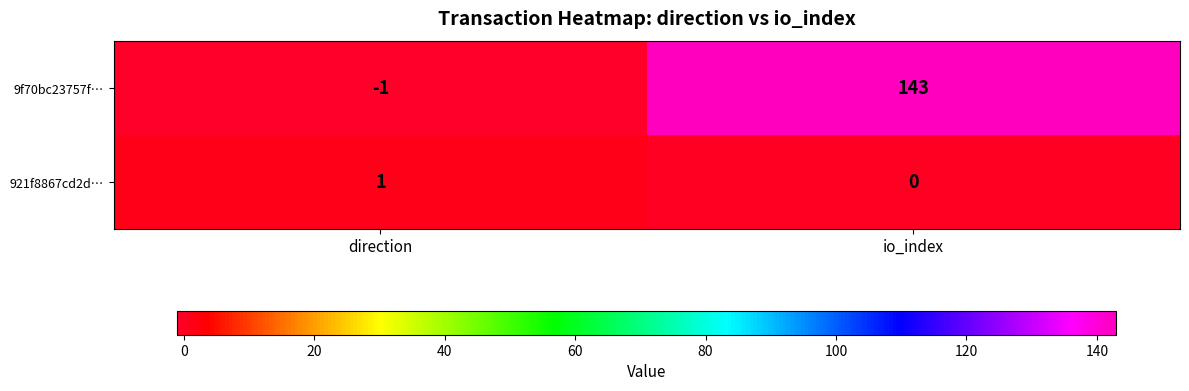

What is the sum of the 9f70bc23757f… values at direction and io_index?

142